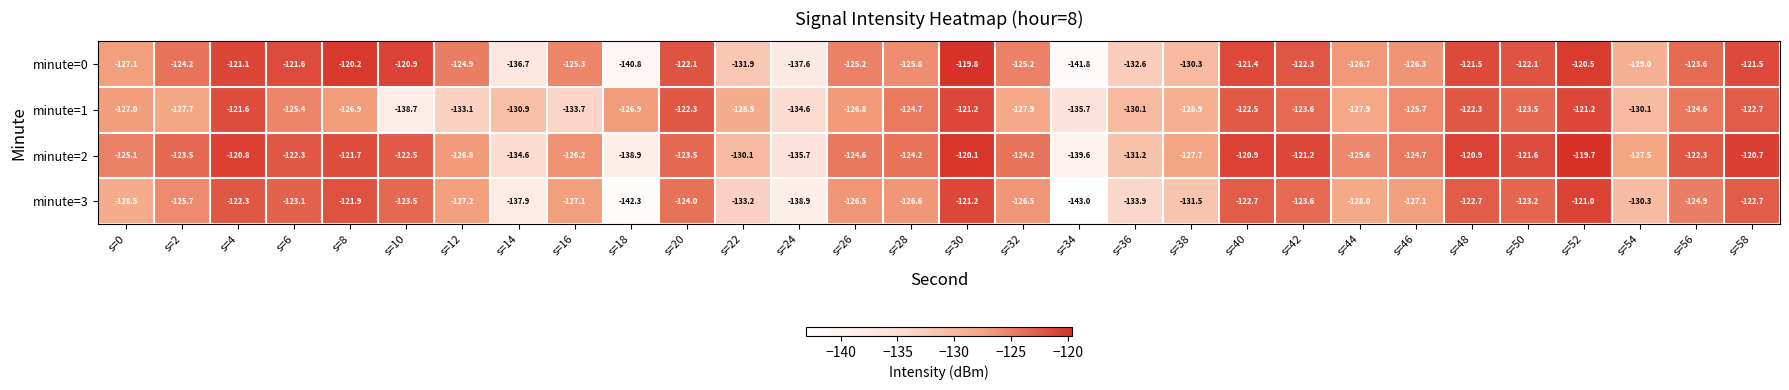

Which series changed the most between s=0 and s=28?

minute=1